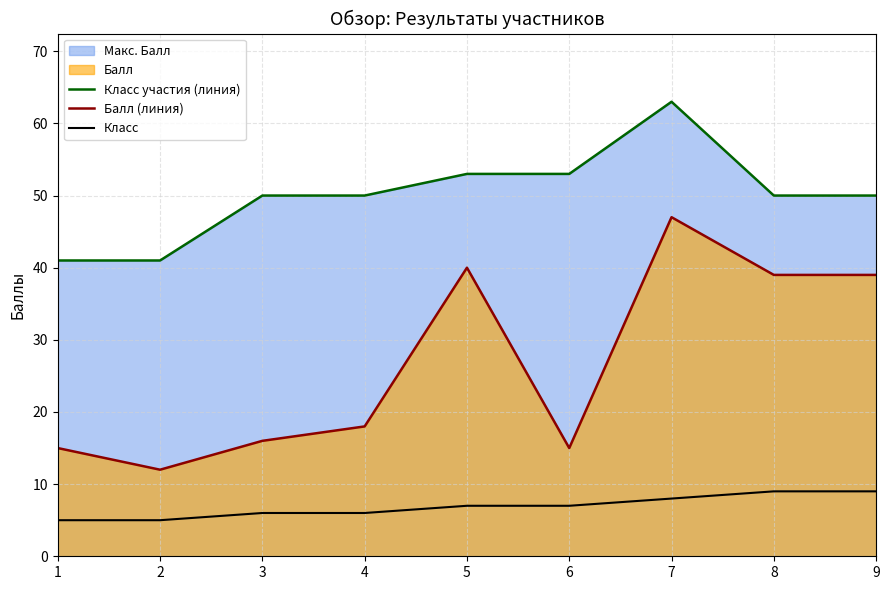

Where is the first local maximum for Балл (линия)?

5